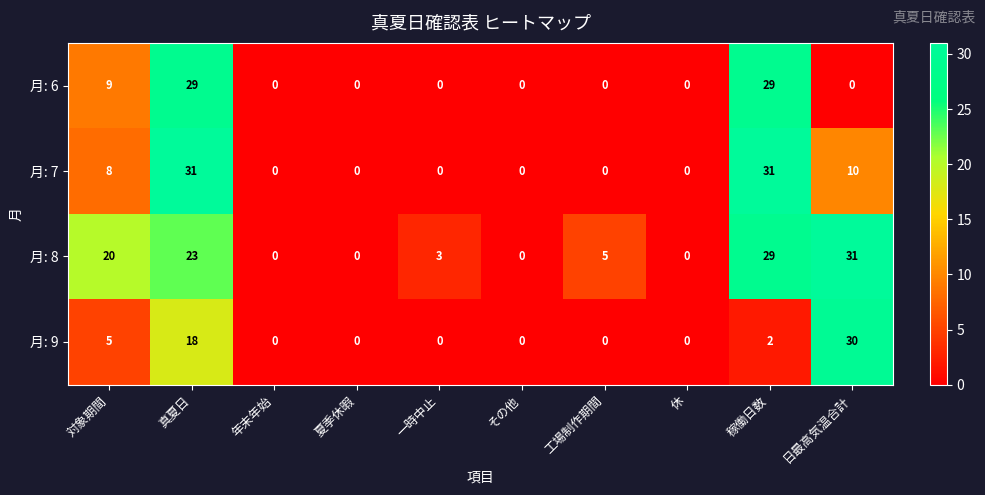

What is the spread (max minus min) of values at 対象期間?

15